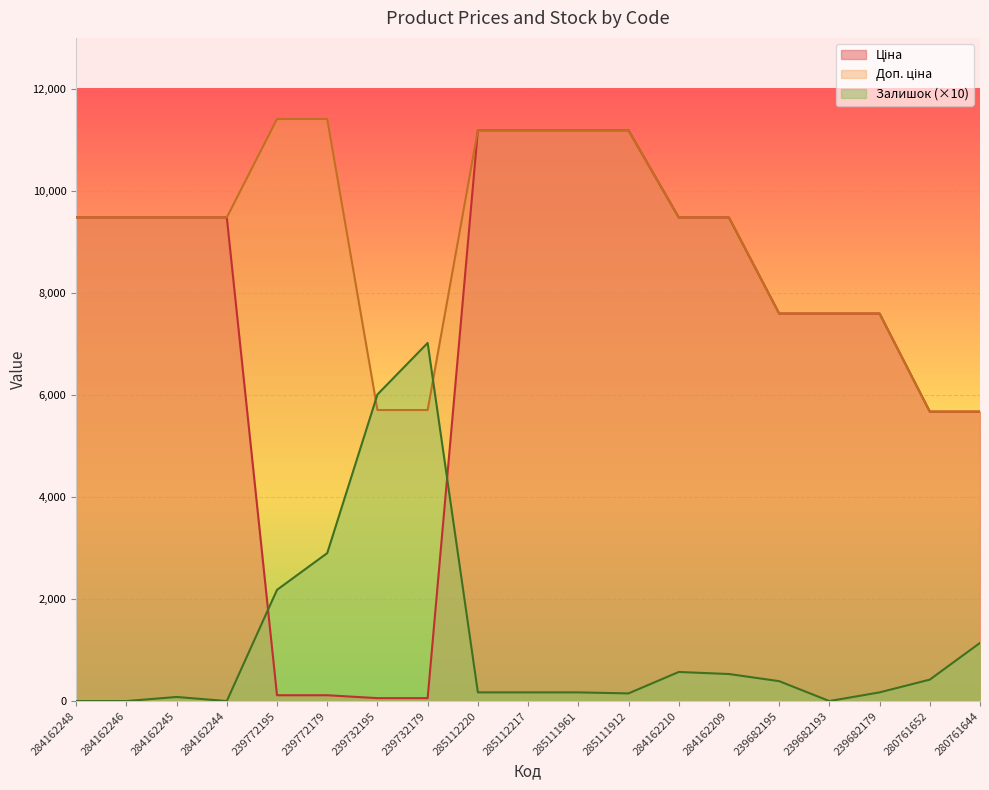

How many times do Залишок and Ціна cross each other?

2